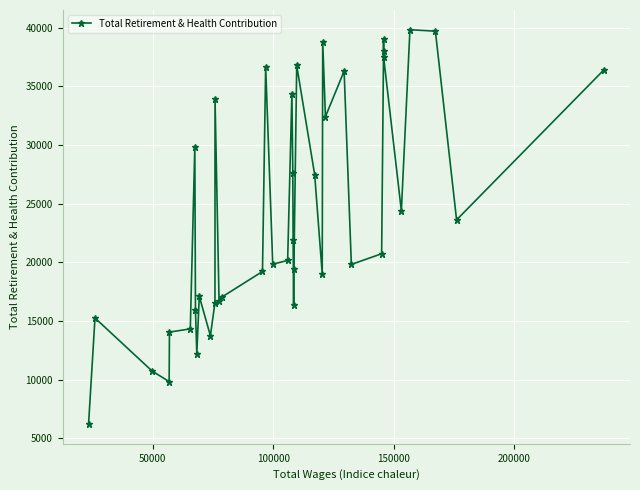

What is the label of the 39th point from the right?

50000